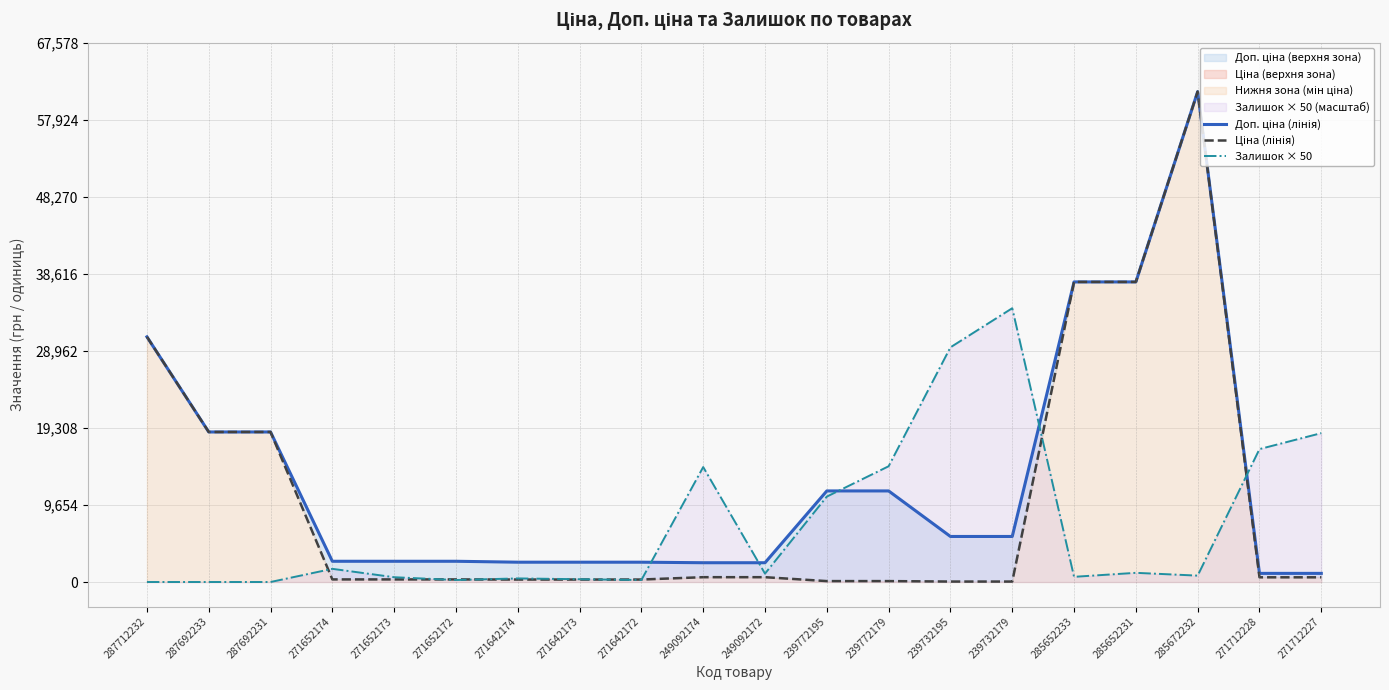

List the series in order of their peak value, highest first.

Доп. ціна (лінія), Ціна (лінія), Залишок × 50